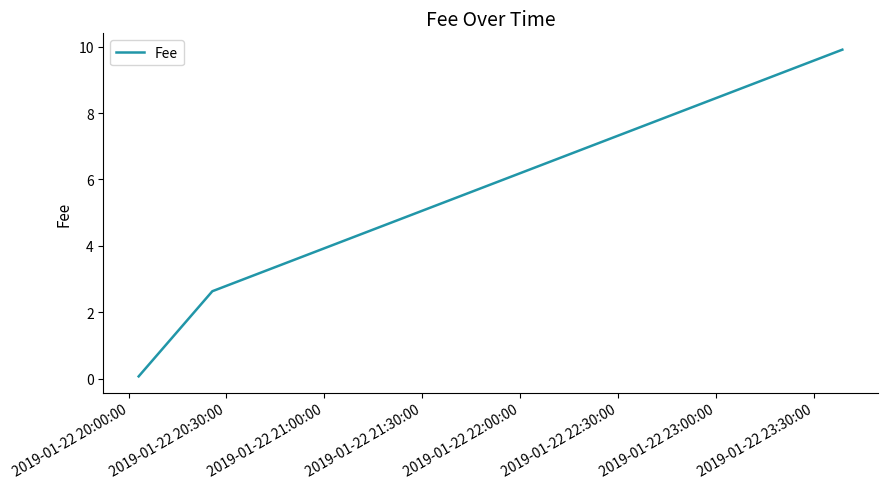

What is the greatest value displayed?

9.9